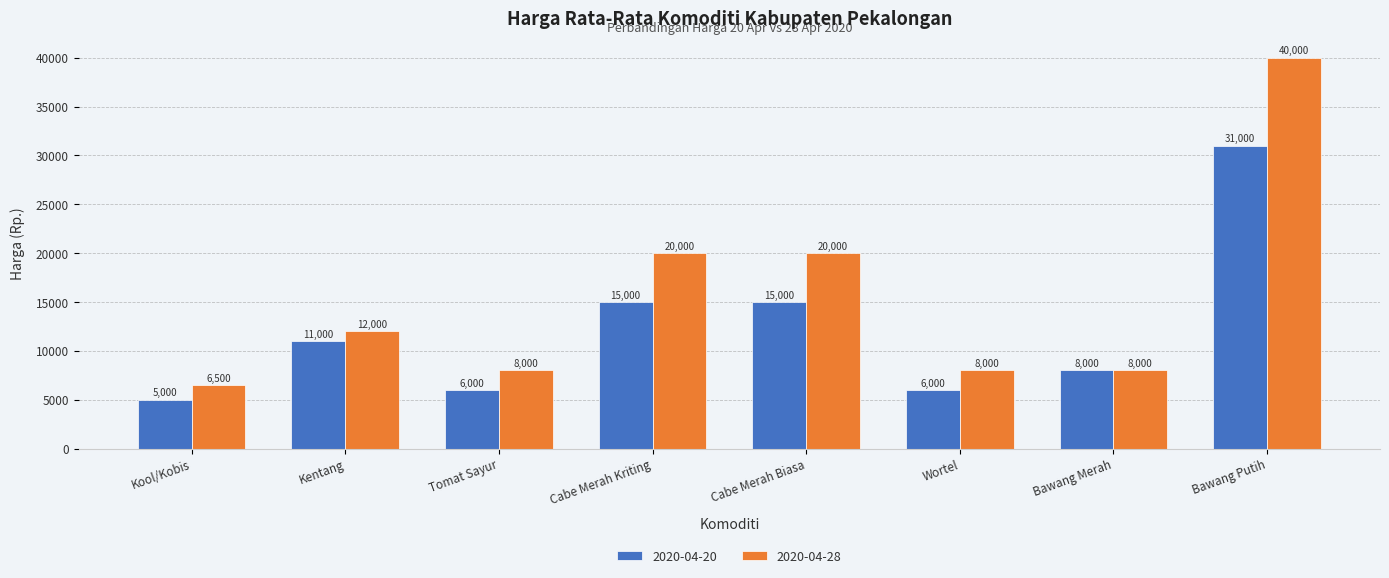

How many bars are there in total?

16